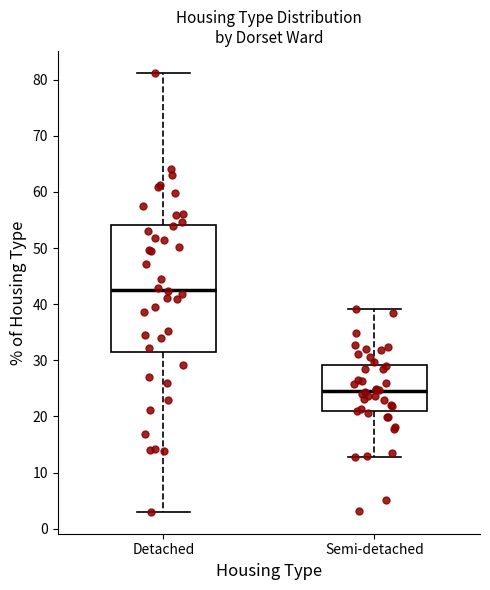

Comparing the boxes themselves (not the whiskers), which one is the tallest?

Detached